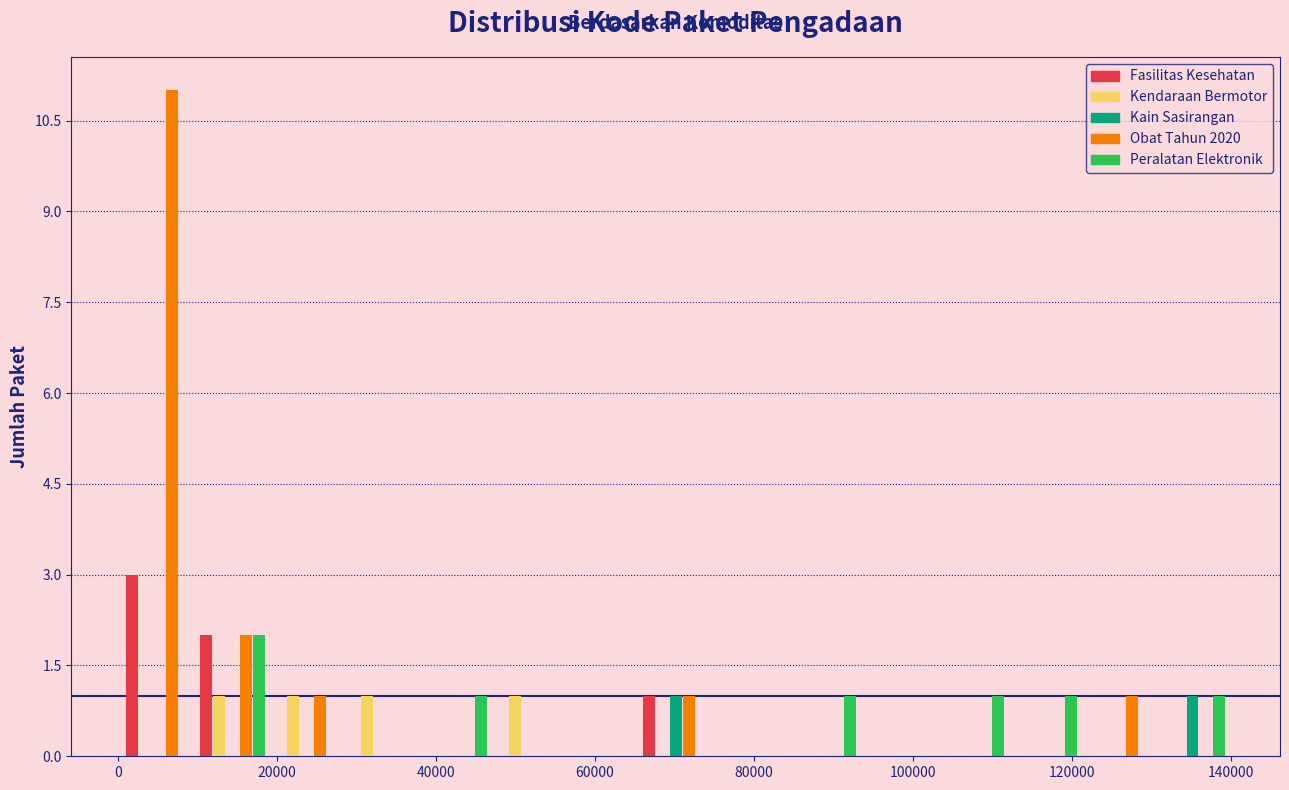

Reading left to right, transcribe this chart: for each range on the x-axis, give the height of each series' bar. Neither the bar edges nor the heights are printed on the chart, so give them approximately, as read against the axes.

0 to 10000: Fasilitas Kesehatan=3	Kendaraan Bermotor=0	Kain Sasirangan=0	Obat Tahun 2020=11	Peralatan Elektronik=0
10000 to 20000: Fasilitas Kesehatan=2	Kendaraan Bermotor=1	Kain Sasirangan=0	Obat Tahun 2020=2	Peralatan Elektronik=2
20000 to 28000: Fasilitas Kesehatan=0	Kendaraan Bermotor=1	Kain Sasirangan=0	Obat Tahun 2020=1	Peralatan Elektronik=0
28000 to 38000: Fasilitas Kesehatan=0	Kendaraan Bermotor=1	Kain Sasirangan=0	Obat Tahun 2020=0	Peralatan Elektronik=0
38000 to 46000: Fasilitas Kesehatan=0	Kendaraan Bermotor=0	Kain Sasirangan=0	Obat Tahun 2020=0	Peralatan Elektronik=1
46000 to 56000: Fasilitas Kesehatan=0	Kendaraan Bermotor=1	Kain Sasirangan=0	Obat Tahun 2020=0	Peralatan Elektronik=0
56000 to 66000: Fasilitas Kesehatan=0	Kendaraan Bermotor=0	Kain Sasirangan=0	Obat Tahun 2020=0	Peralatan Elektronik=0
66000 to 74000: Fasilitas Kesehatan=1	Kendaraan Bermotor=0	Kain Sasirangan=1	Obat Tahun 2020=1	Peralatan Elektronik=0
74000 to 84000: Fasilitas Kesehatan=0	Kendaraan Bermotor=0	Kain Sasirangan=0	Obat Tahun 2020=0	Peralatan Elektronik=0
84000 to 94000: Fasilitas Kesehatan=0	Kendaraan Bermotor=0	Kain Sasirangan=0	Obat Tahun 2020=0	Peralatan Elektronik=1
94000 to 102000: Fasilitas Kesehatan=0	Kendaraan Bermotor=0	Kain Sasirangan=0	Obat Tahun 2020=0	Peralatan Elektronik=0
102000 to 112000: Fasilitas Kesehatan=0	Kendaraan Bermotor=0	Kain Sasirangan=0	Obat Tahun 2020=0	Peralatan Elektronik=1
112000 to 122000: Fasilitas Kesehatan=0	Kendaraan Bermotor=0	Kain Sasirangan=0	Obat Tahun 2020=0	Peralatan Elektronik=1
122000 to 130000: Fasilitas Kesehatan=0	Kendaraan Bermotor=0	Kain Sasirangan=0	Obat Tahun 2020=1	Peralatan Elektronik=0
130000 to 140000: Fasilitas Kesehatan=0	Kendaraan Bermotor=0	Kain Sasirangan=1	Obat Tahun 2020=0	Peralatan Elektronik=1